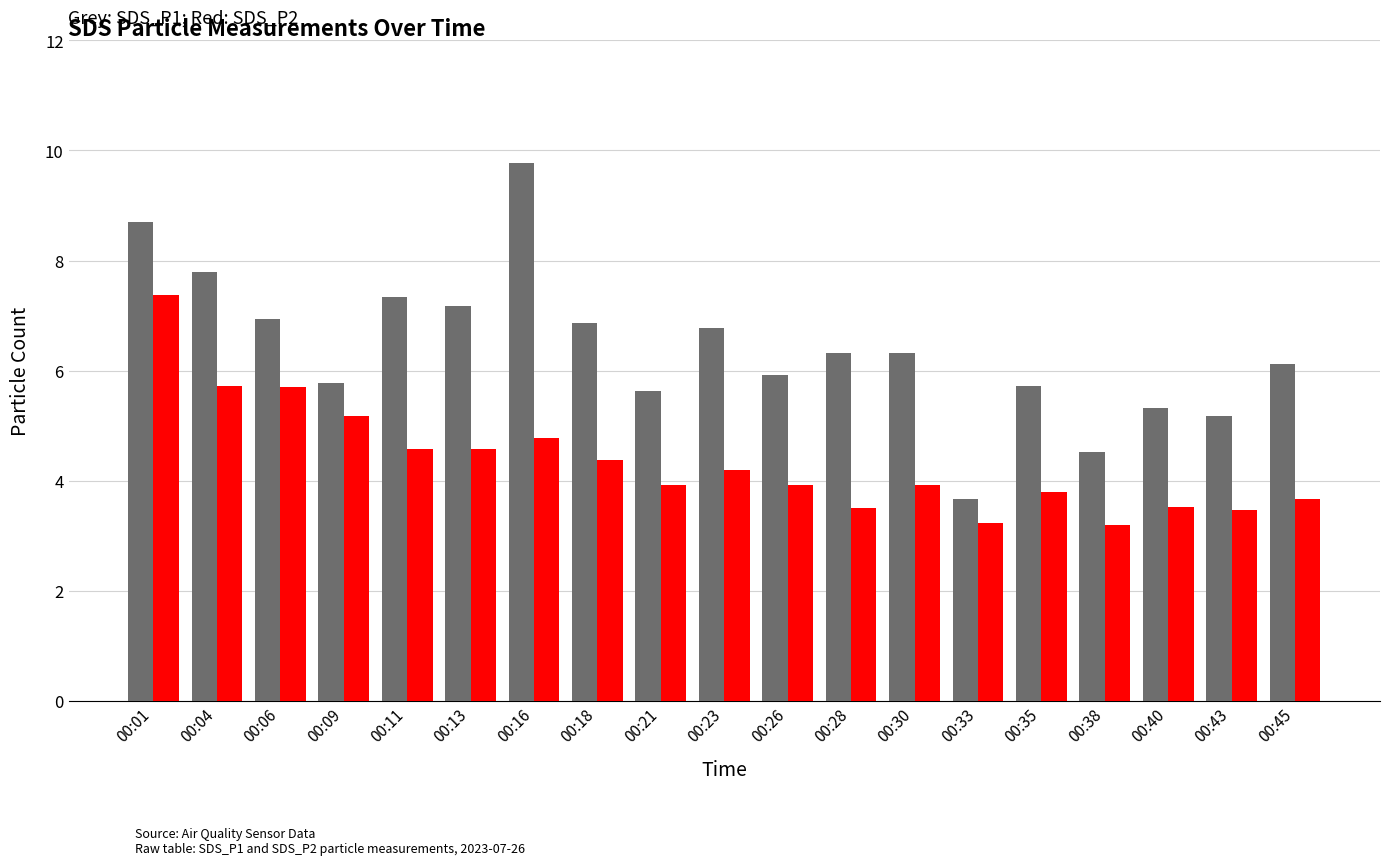

What is the smallest value displayed?

3.2